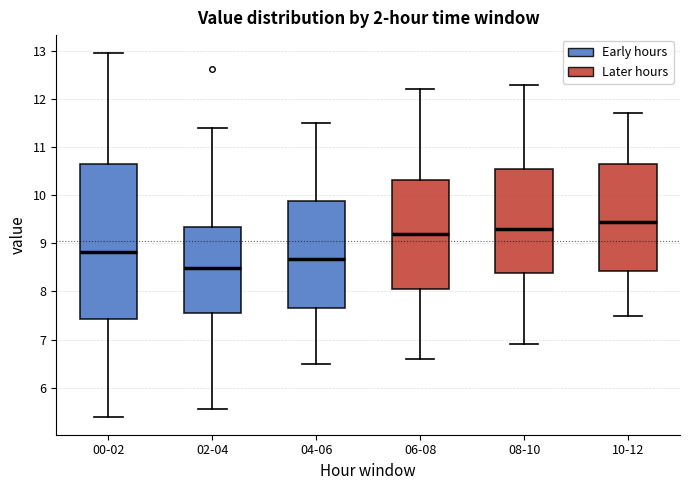

Reading left to right, transcribe this box plot: for each box, give where its median line is, the range the box spans, and where its two whiskers end, as read against the y-axis. The values are not printed on the chart, so give them approximately, as read against the axis.

00-02: median 8.8, box 7.4 to 10.6, whiskers 5.4 to 13.0
02-04: median 8.5, box 7.5 to 9.3, whiskers 5.6 to 11.4
04-06: median 8.7, box 7.7 to 9.9, whiskers 6.5 to 11.5
06-08: median 9.2, box 8.1 to 10.3, whiskers 6.6 to 12.2
08-10: median 9.3, box 8.4 to 10.6, whiskers 6.9 to 12.3
10-12: median 9.5, box 8.4 to 10.7, whiskers 7.5 to 11.7